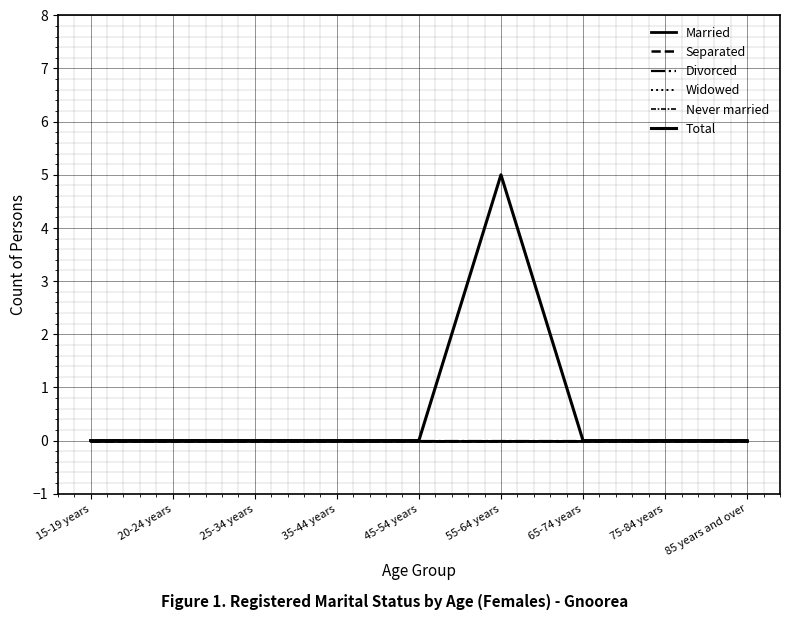

Is this an area chart (filled region under the line)?

No